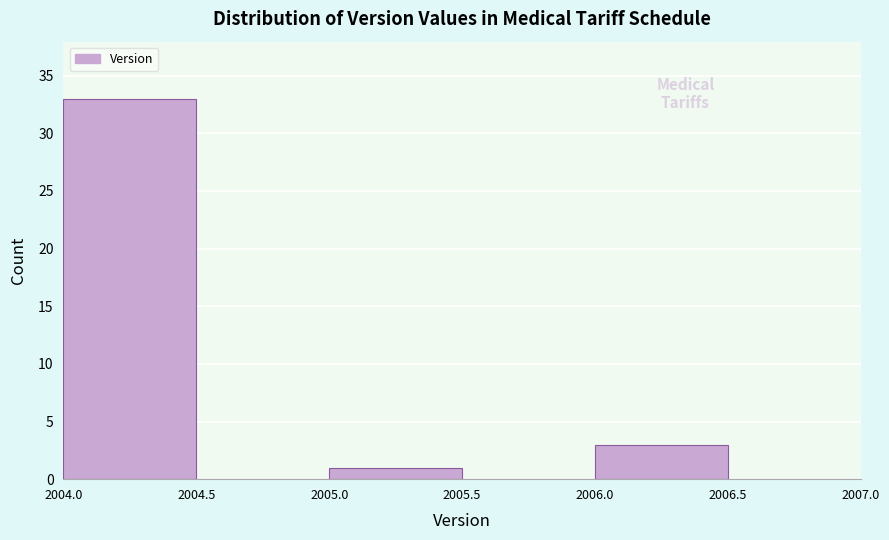

What is the height of the bar covering 2004.0 to 2004.5 on the x-axis? The values are not printed on the chart, so give them approximately, as read against the axis.

33